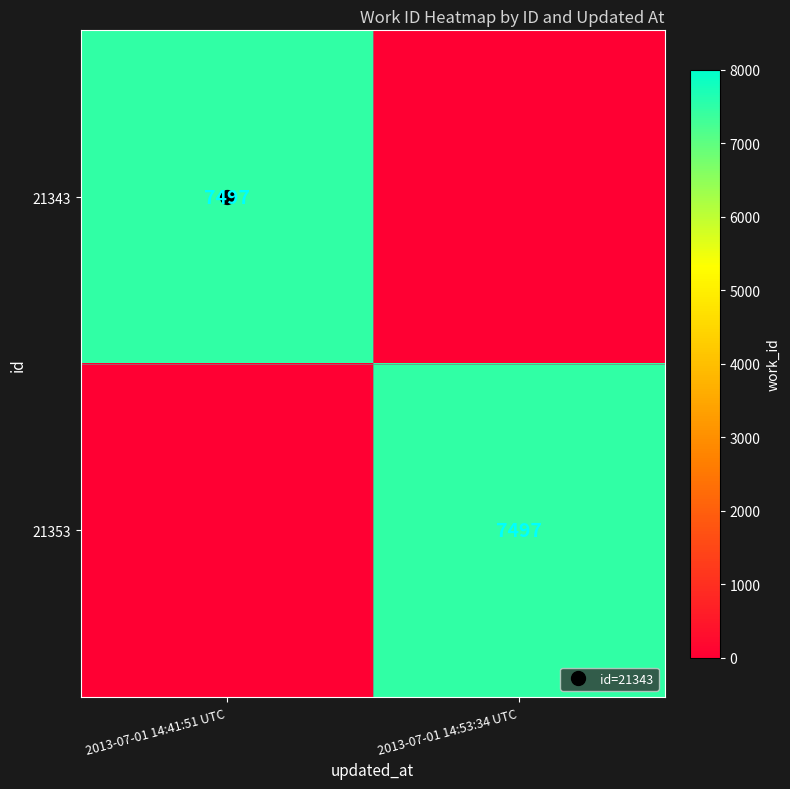

True or false: 21353 has a value of 0 at 2013-07-01 14:41:51 UTC.

True